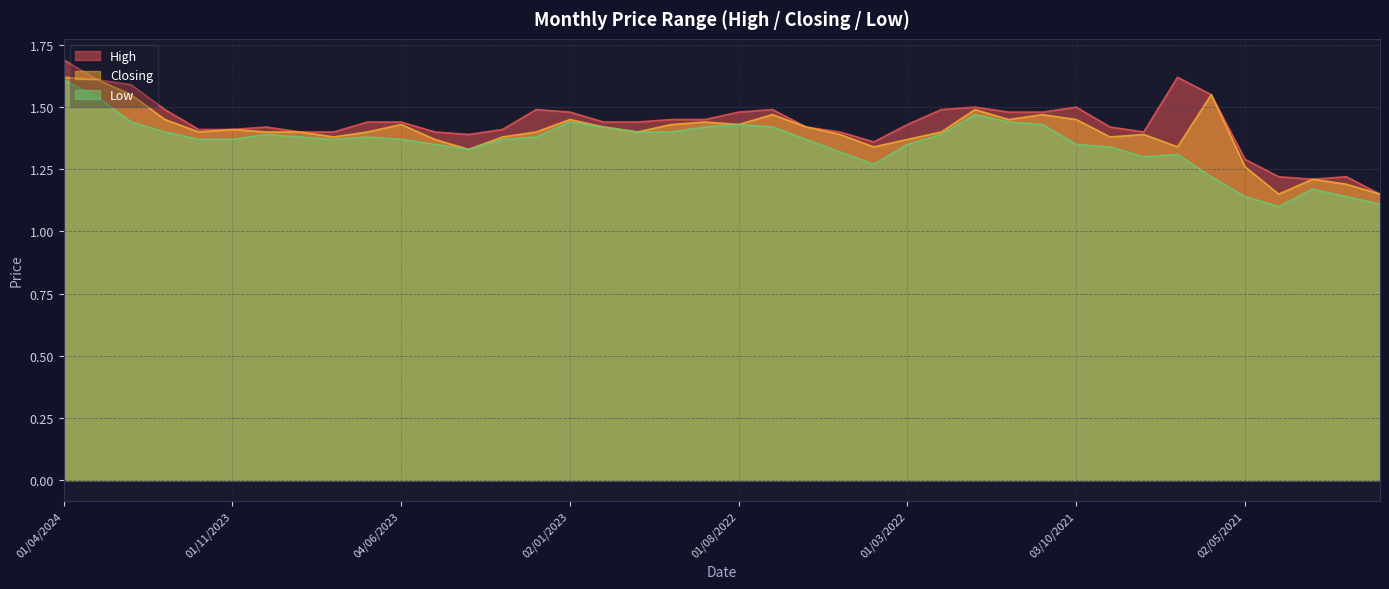

In High, how many points are lower than both neighbors (excluding endpoints)?

4